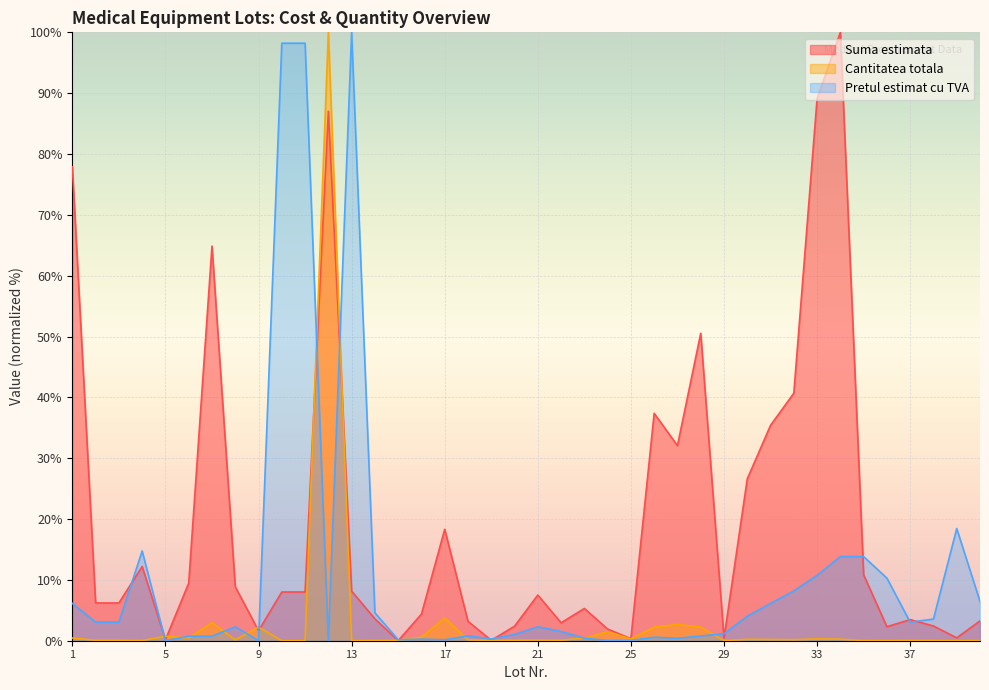

What are all the series names shown in the legend?

Suma estimata, Cantitatea totala, Pretul estimat cu TVA